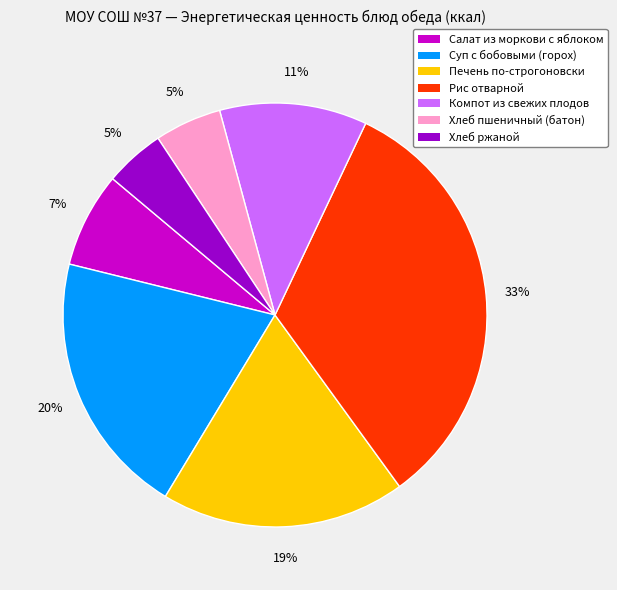

Is the sum of Печень по-строгоновски and Рис отварной greater than half?

Yes